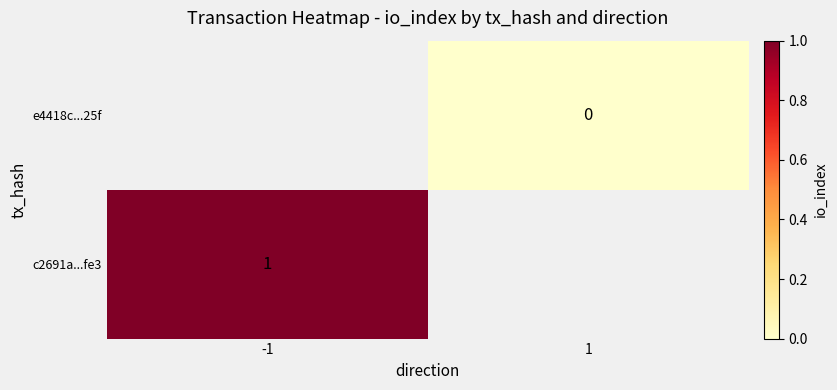

Is the value of e4418c...25f at 1 greater than the value of c2691a...fe3 at -1?

No